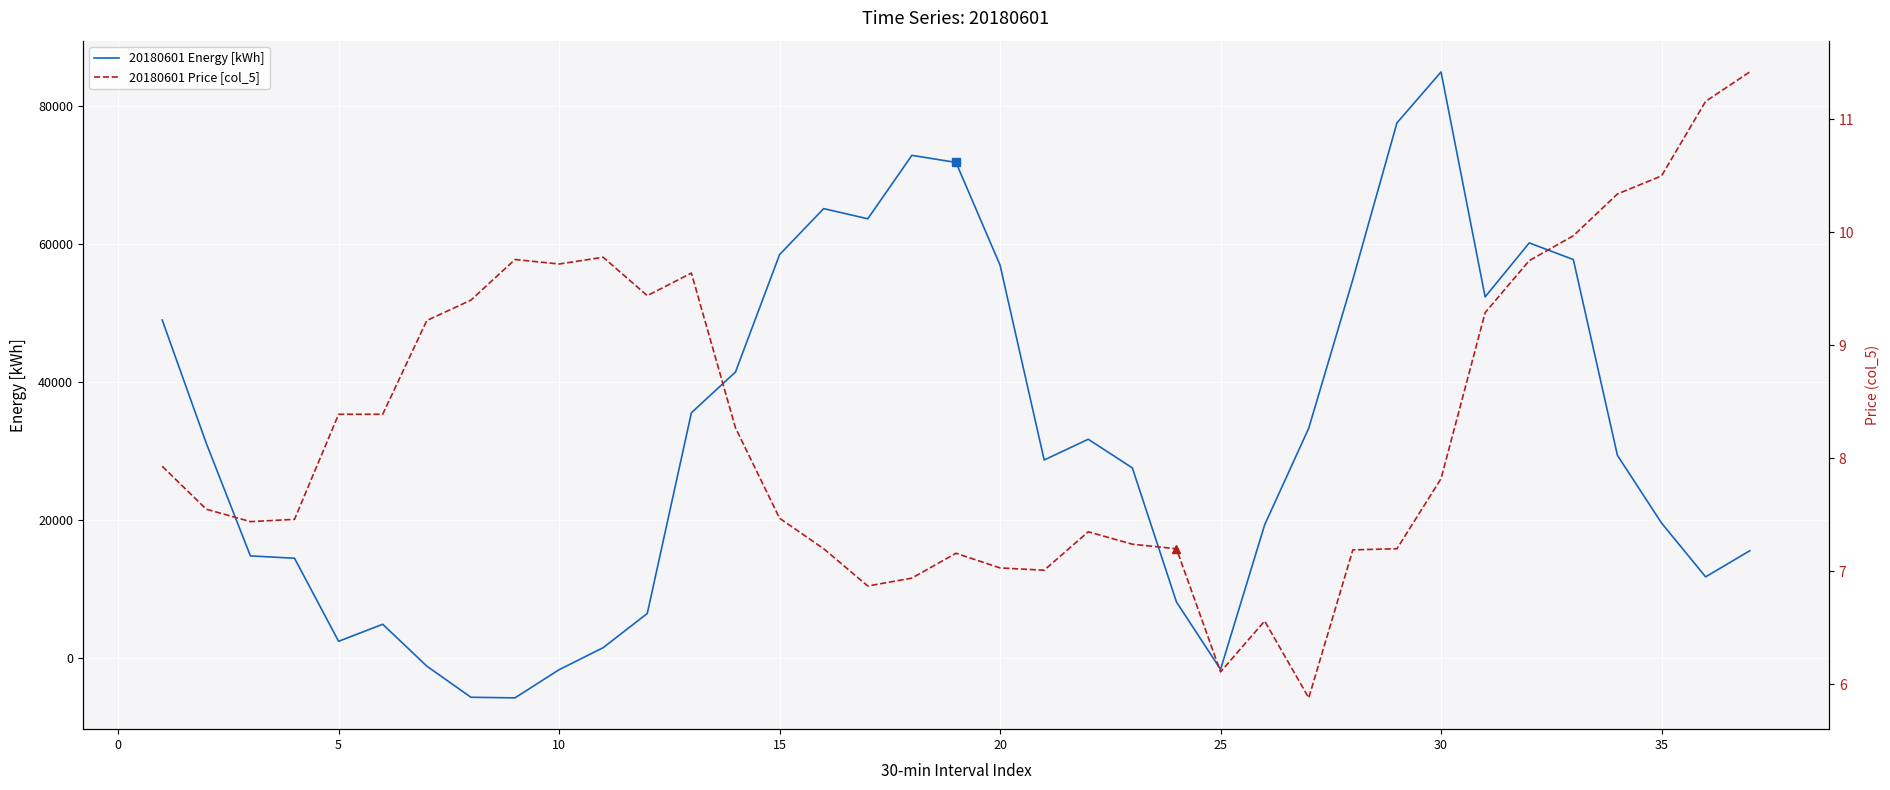

How many lines are shown in the chart?

2